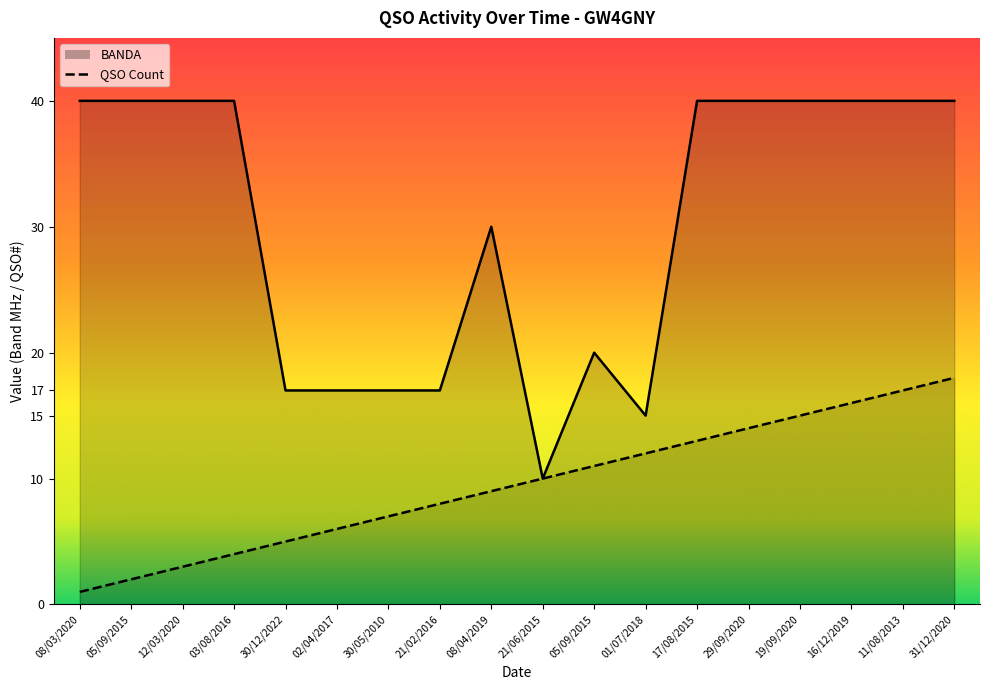

Read the BANDA value at 21/06/2015, to the nearest 10.

10